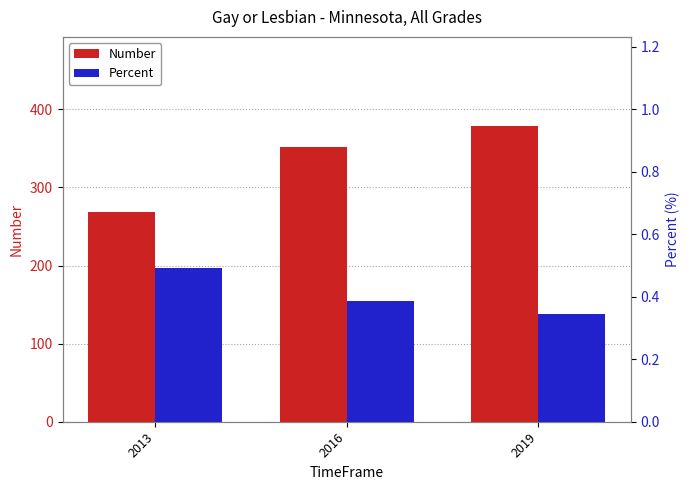

The Number series shows 352.0 at 2016. True or false?

True